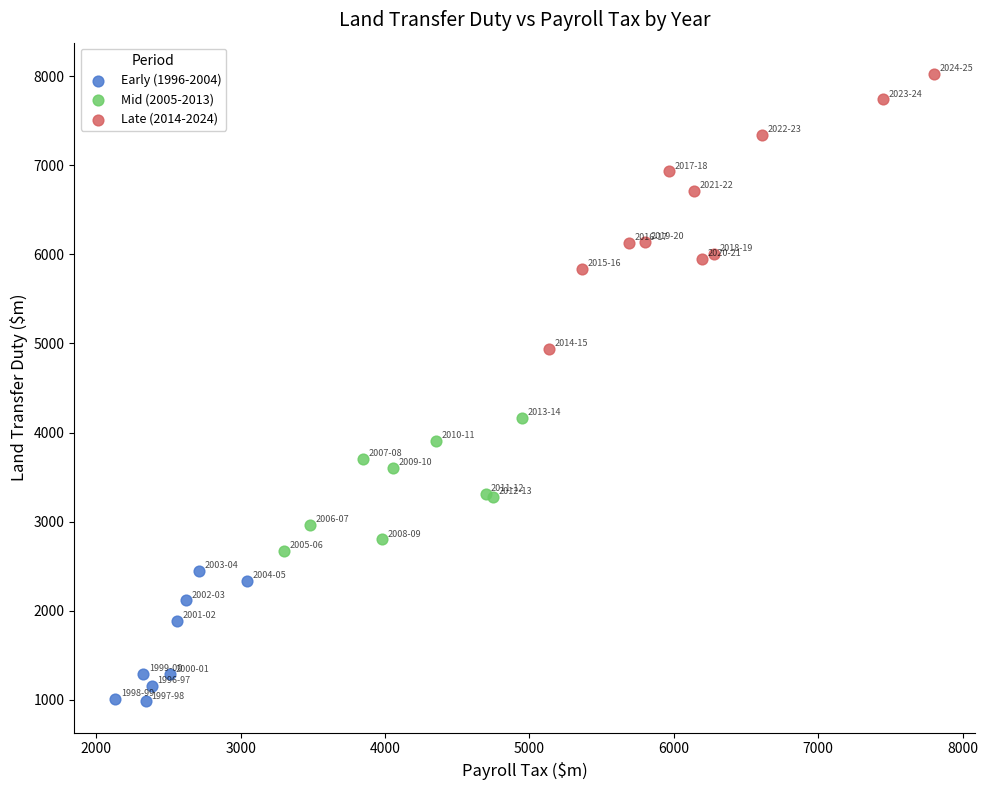

Which series has the widest spread of Y values?

Late (2014-2024)